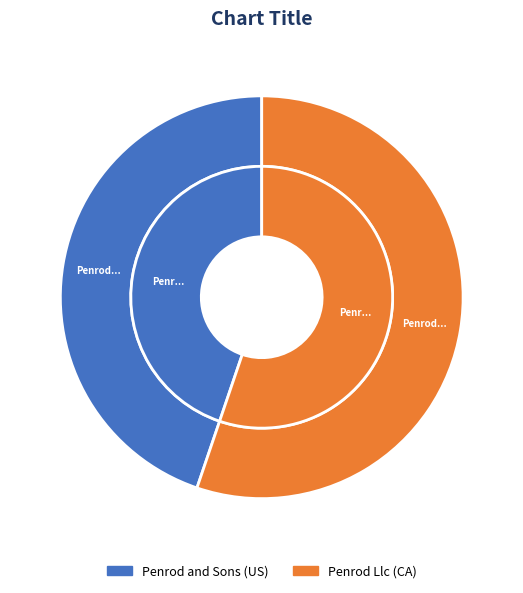

Which category has the biggest portion of the pie?

Penrod Llc